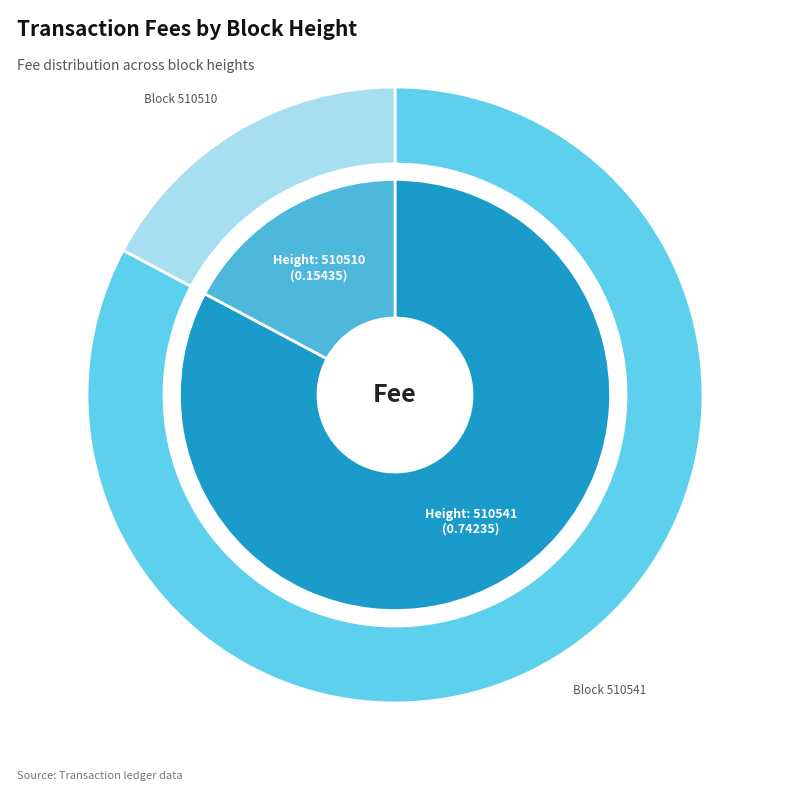

Count the number of slices in the pie.

2